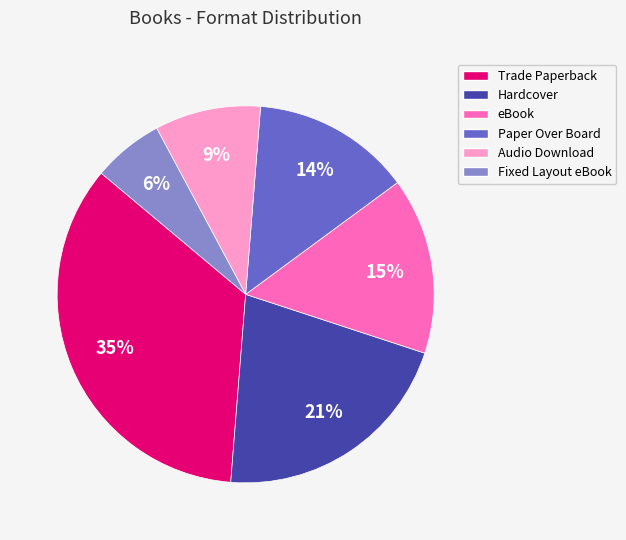

To the nearest percent, what portion does Hardcover represent?

21%